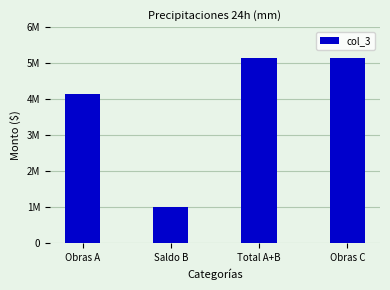

Does the chart contain any negative values?

No